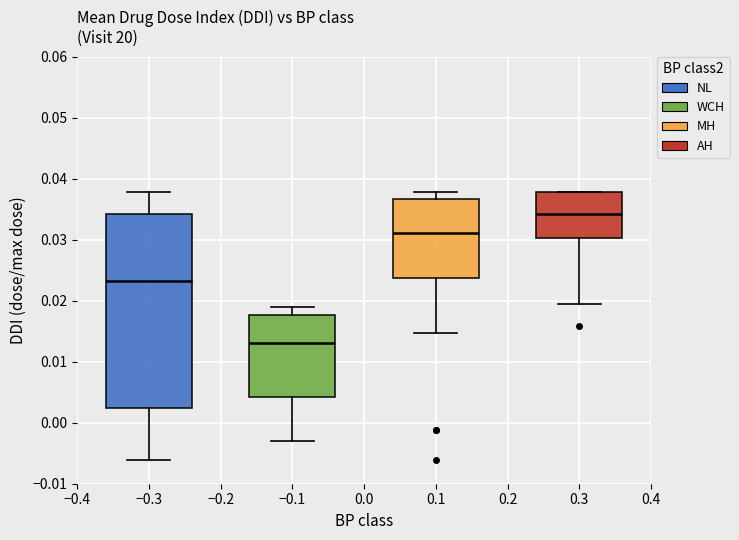

Where does the median line of the box at x = 0.3 sit on the y-axis? The values are not printed on the chart, so give them approximately, as read against the axis.

0.034